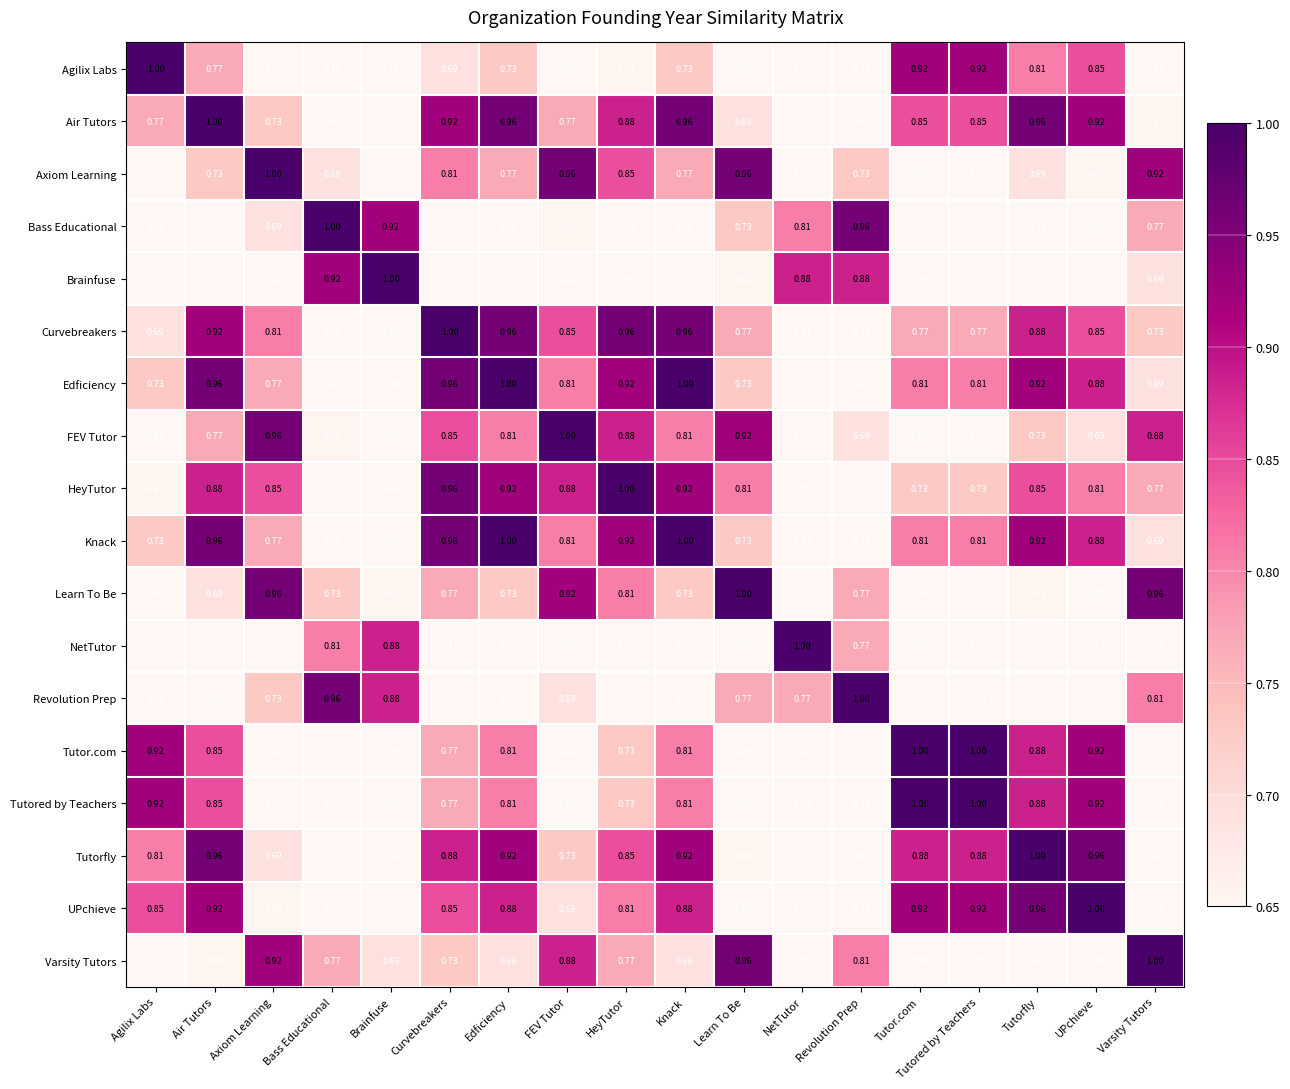

Which category has the highest value in the Air Tutors series?

Air Tutors